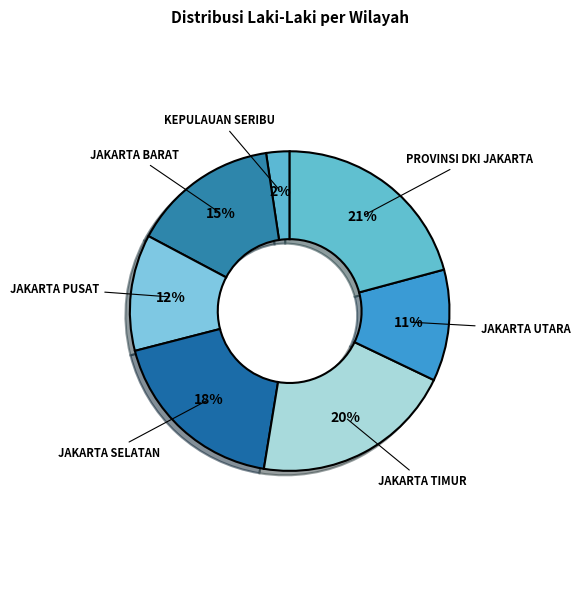

How many segments does this pie chart have?

7